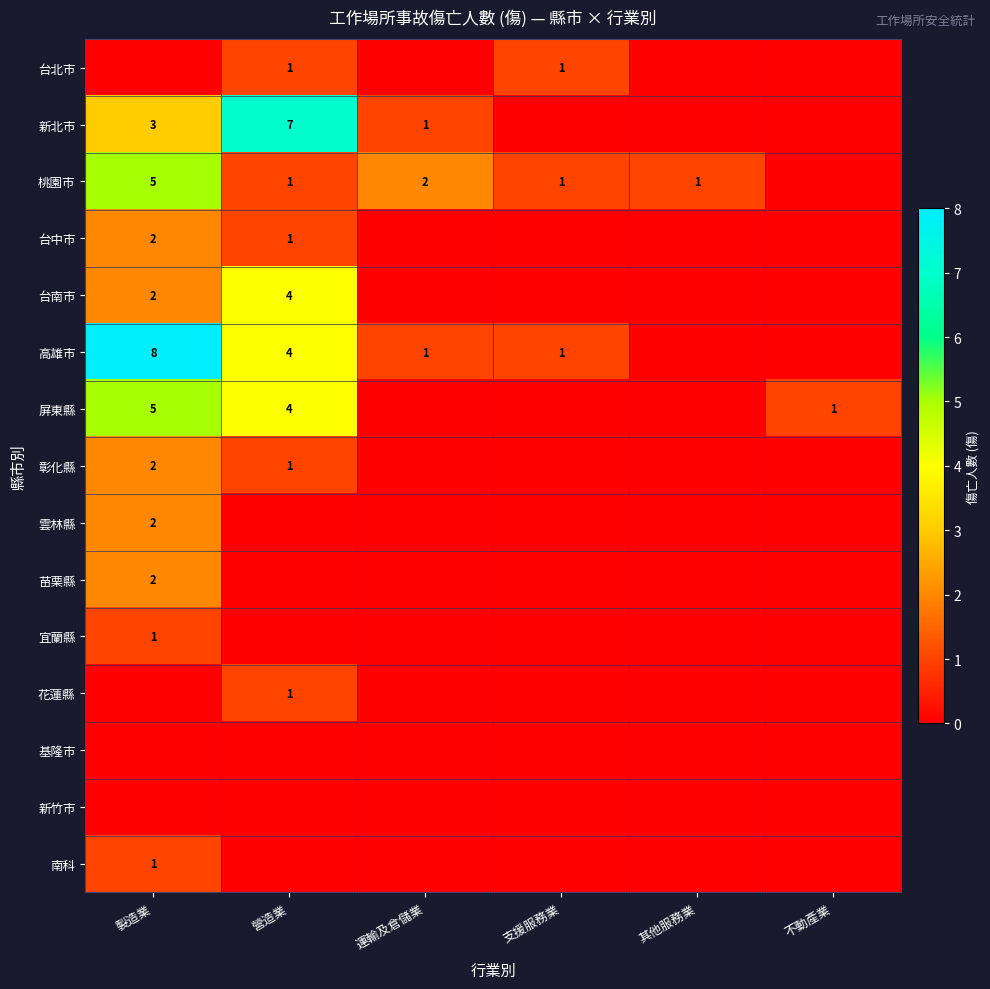

True or false: 台北市 has a value of 1 at 營造業.

True